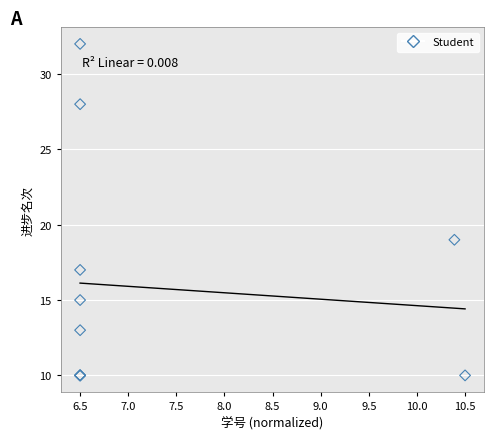

What Y value in the scatter plot is closest to 21?

19